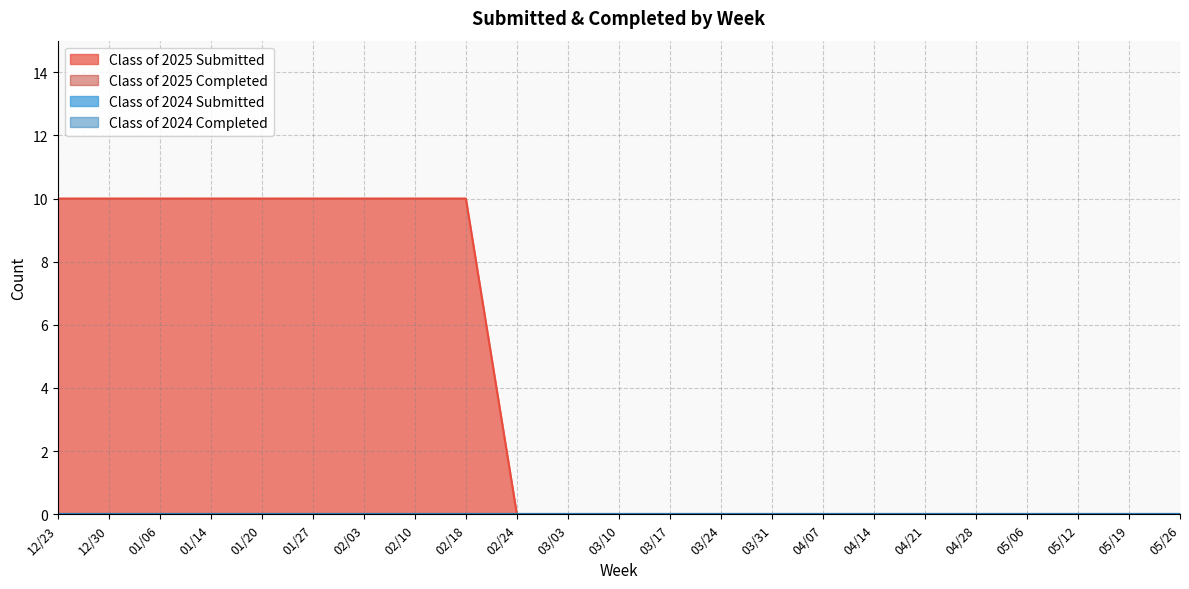

Reading right to left, extract all data points from this chart.

Class of 2025 Submitted: 0	0	0	0	0	0	0	0	0	0	0	0	0	0	10	10	10	10	10	10	10	10	10
Class of 2025 Completed: 0	0	0	0	0	0	0	0	0	0	0	0	0	0	0	0	0	0	0	0	0	0	0
Class of 2024 Submitted: 0	0	0	0	0	0	0	0	0	0	0	0	0	0	0	0	0	0	0	0	0	0	0
Class of 2024 Completed: 0	0	0	0	0	0	0	0	0	0	0	0	0	0	0	0	0	0	0	0	0	0	0